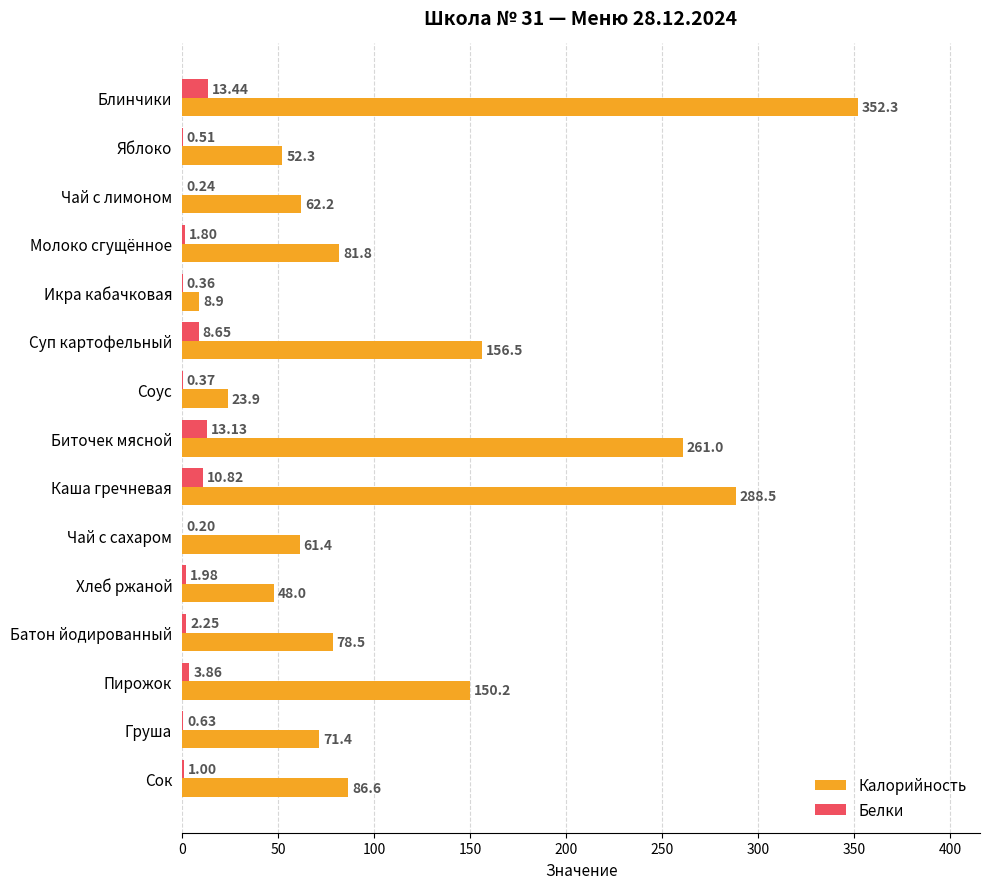

Which category has the highest value across all series?

Блинчики